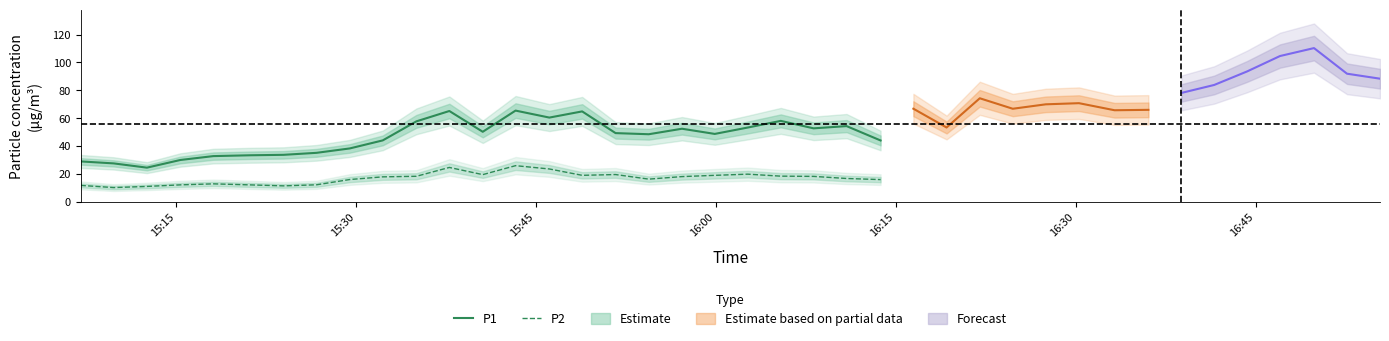

What is the lowest value of the P2 series?

10.2